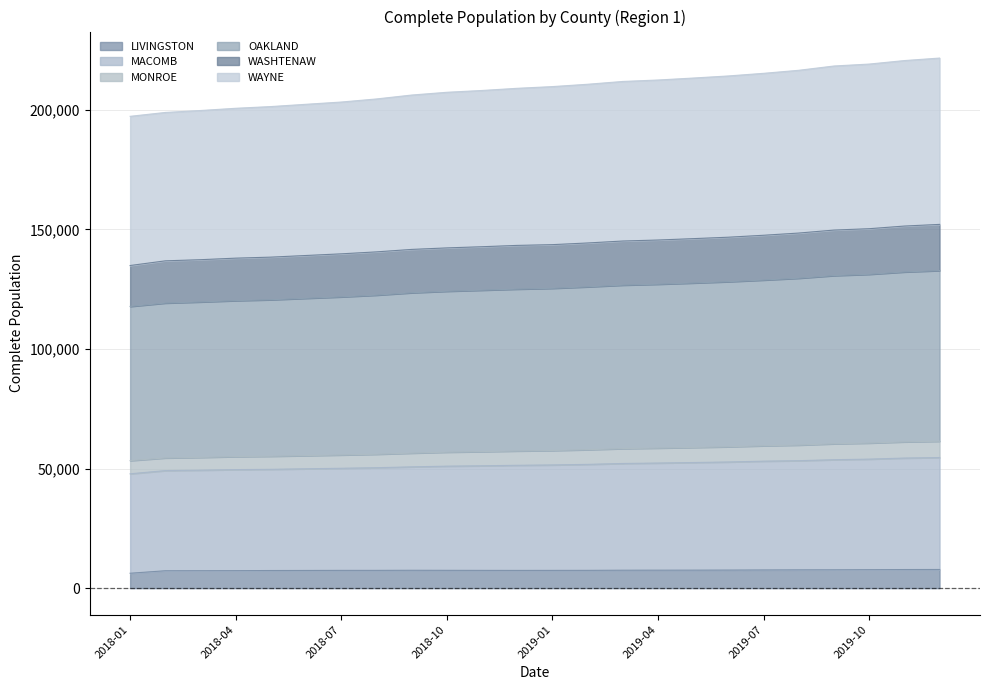

Is the value of LIVINGSTON at 2019-05 greater than the value of WAYNE at 2019-04?

No